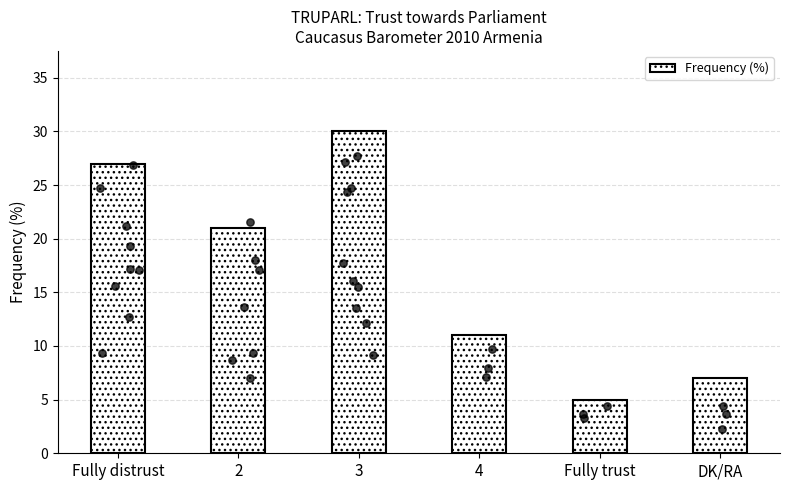

What is the ratio of the value at 2 to the value at Fully distrust?

0.8